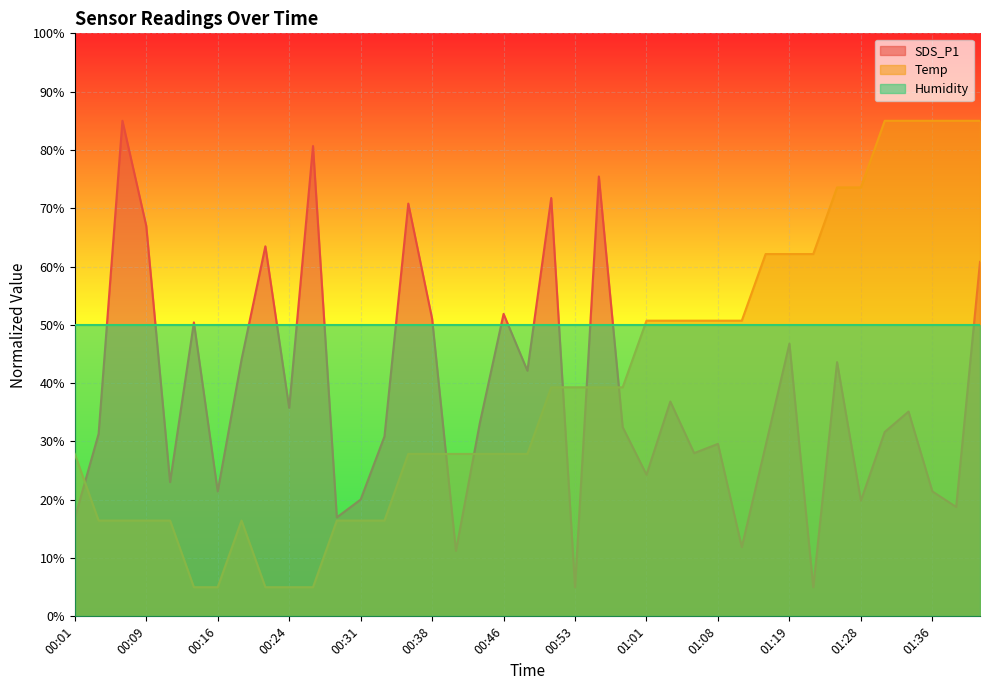

Is it true that Temp equals 23.9 at 00:28?

False